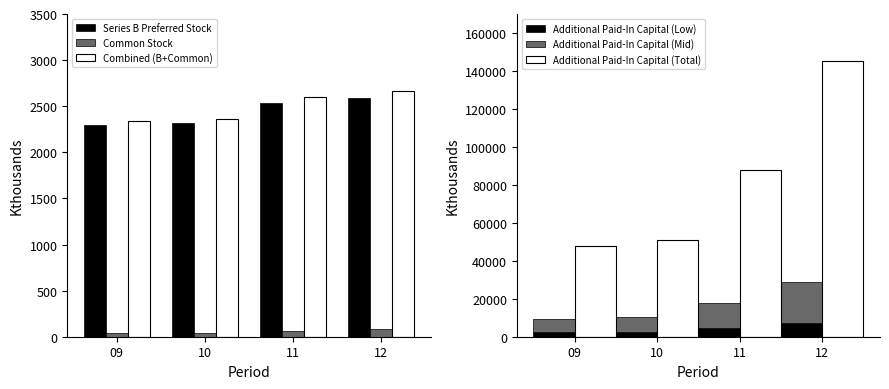

Rank the series at 11 from lowest to highest value.

Common Stock, Series B Preferred Stock, Combined (B+Common), Additional Paid-In Capital (Low), Additional Paid-In Capital (Mid), Additional Paid-In Capital (Total)